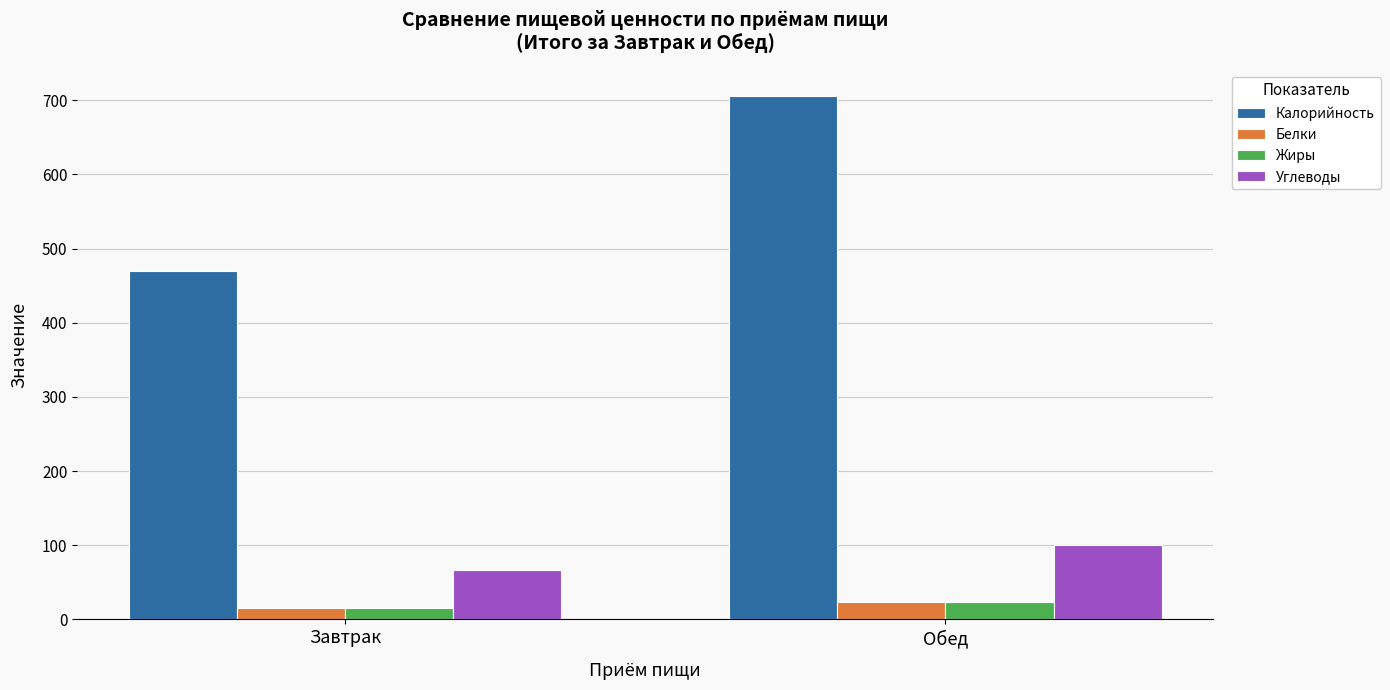

Which label corresponds to the smallest value in the chart?

Завтрак